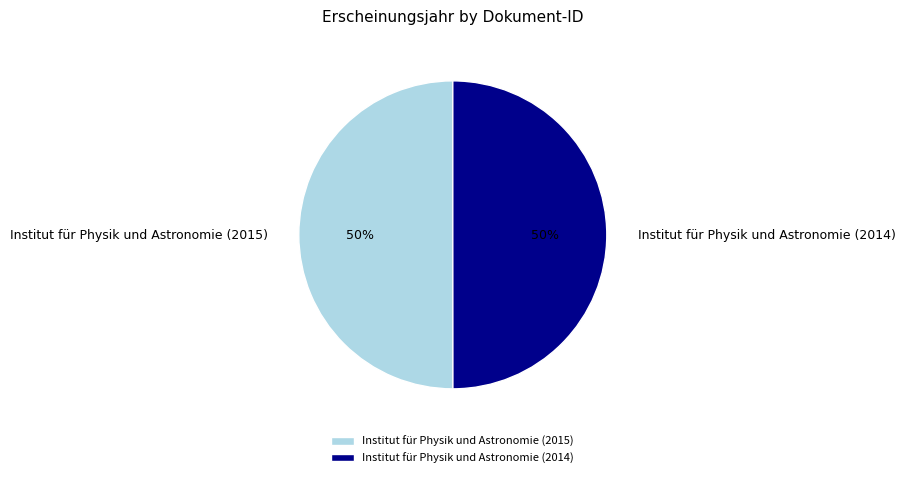

How many slices are in this pie chart?

2